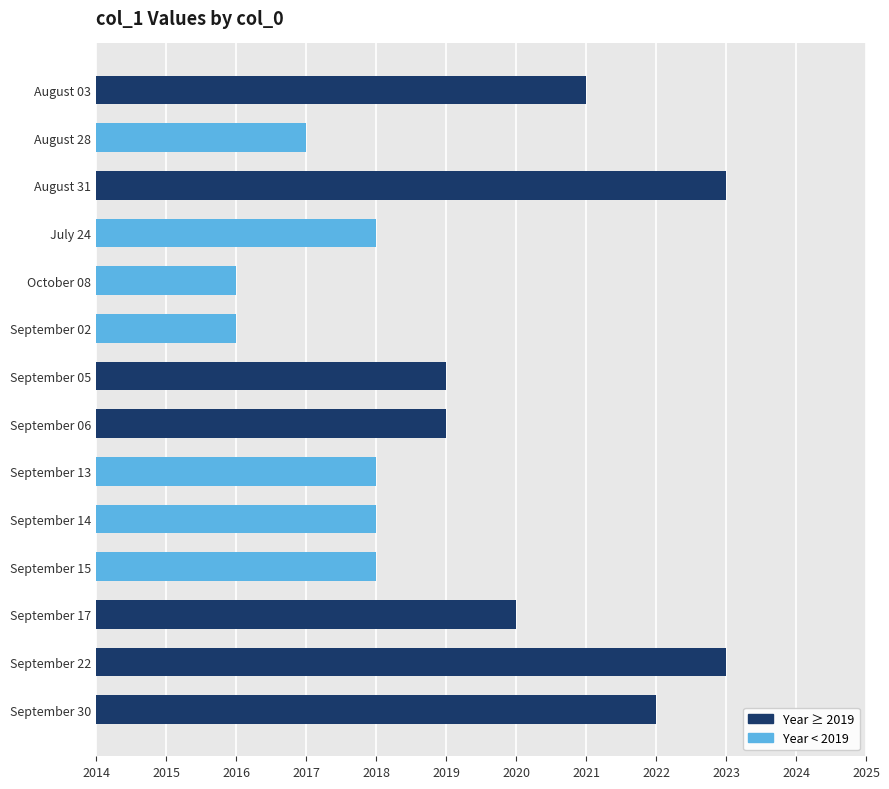

Reading top to bottom, transcribe all the data shown in this chart.

2021	2017	2023	2018	2016	2016	2019	2019	2018	2018	2018	2020	2023	2022